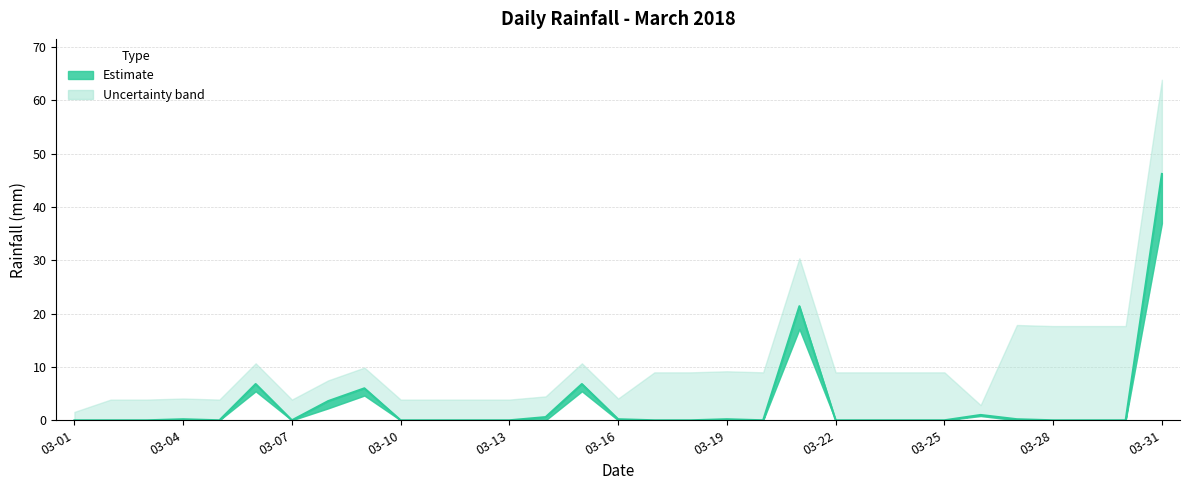

Does the chart display data point markers on the line(s)?

No